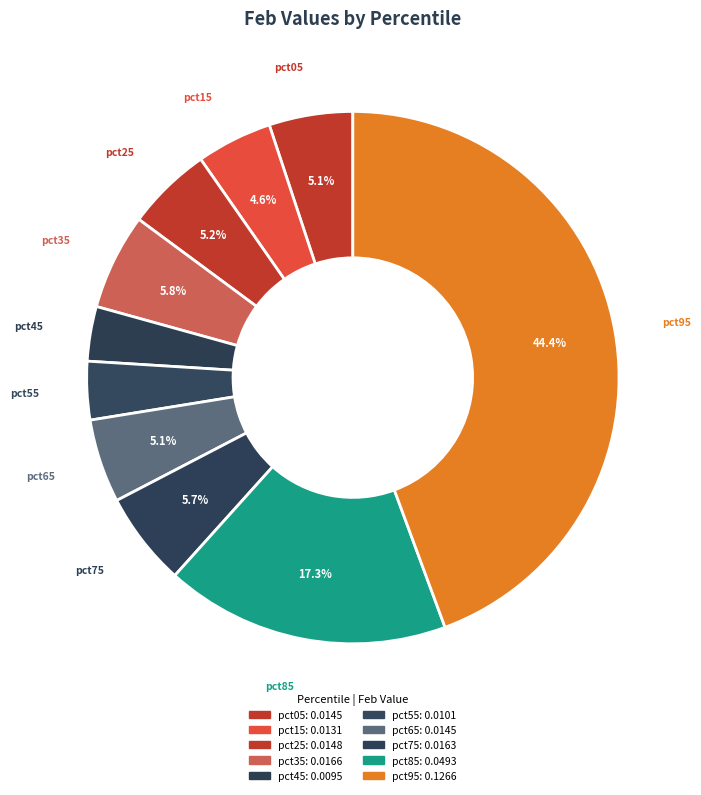

How many slices are in this pie chart?

10